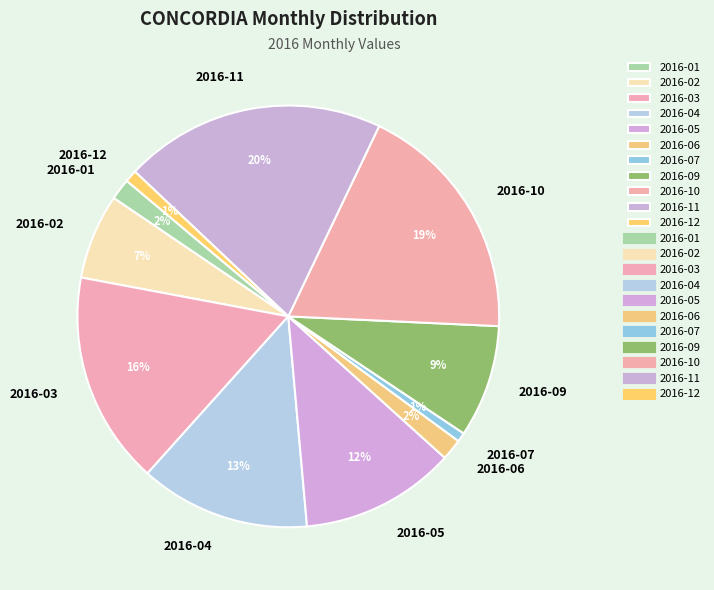

Between 2016-12 and 2016-11, which is larger?

2016-11